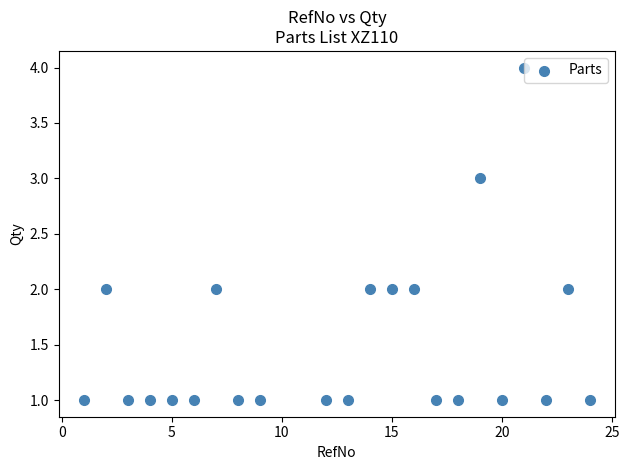

What is the range of Y values (max minus min)?

3